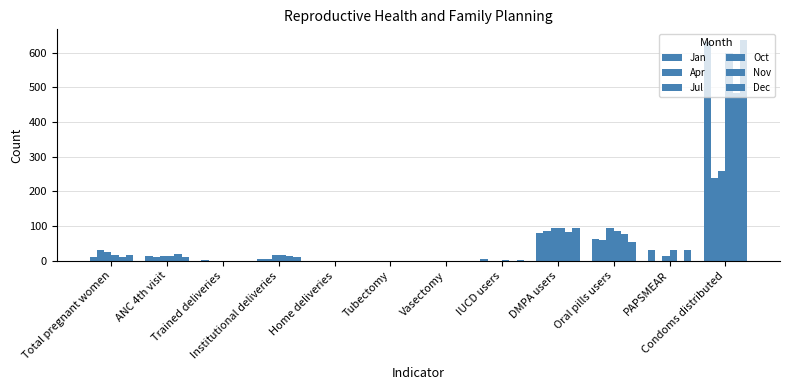

Is the value of Apr at Condoms distributed greater than the value of Nov at DMPA users?

Yes